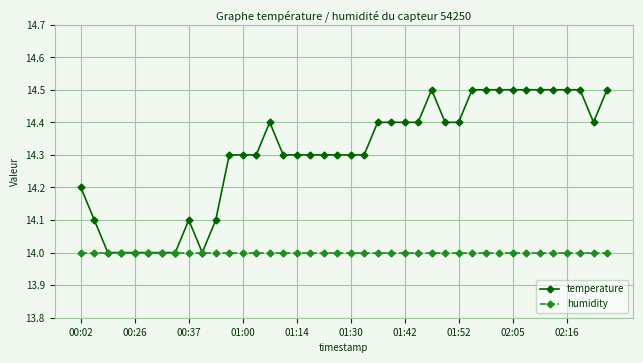

What is the value of the temperature point at the 24th from the left?

14.4